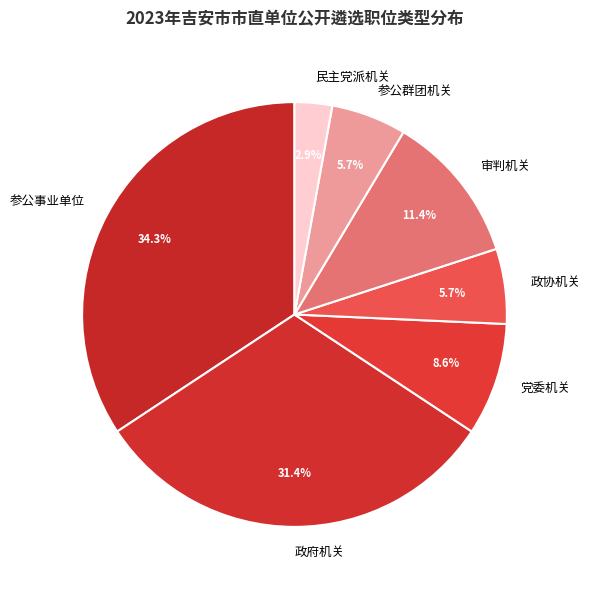

Does any single category account for the majority?

No